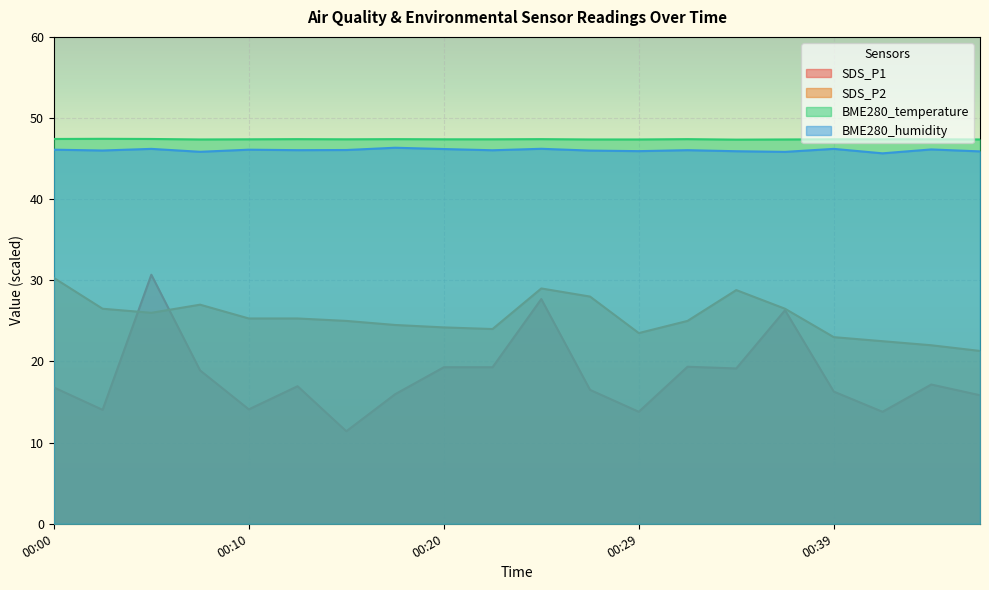

Reading left to right, what are all the values shown in this chart?

SDS_P1: 00:00=16.8	00:03=14.0	00:05=30.7	00:08=18.9	00:10=14.1	00:12=17.0	00:15=11.4	00:17=16.0	00:20=19.3	00:22=19.3	00:25=27.7	00:27=16.5	00:29=13.8	00:32=19.4	00:34=19.1	00:37=26.3	00:39=16.3	00:42=13.8	00:44=17.2	00:47=15.8
SDS_P2: 00:00=30.3	00:03=26.5	00:05=26.0	00:08=27.0	00:10=25.3	00:12=25.3	00:15=25.0	00:17=24.5	00:20=24.2	00:22=24.0	00:25=29.0	00:27=28.0	00:29=23.5	00:32=25.0	00:34=28.8	00:37=26.5	00:39=23.0	00:42=22.5	00:44=22.0	00:47=21.3
BME280_temperature: 00:00=47.4	00:03=47.4	00:05=47.4	00:08=47.4	00:10=47.4	00:12=47.4	00:15=47.4	00:17=47.4	00:20=47.4	00:22=47.4	00:25=47.4	00:27=47.4	00:29=47.4	00:32=47.4	00:34=47.3	00:37=47.4	00:39=47.4	00:42=47.4	00:44=47.4	00:47=47.4
BME280_humidity: 00:00=46.1	00:03=46.0	00:05=46.2	00:08=45.8	00:10=46.1	00:12=46.0	00:15=46.1	00:17=46.3	00:20=46.2	00:22=46.0	00:25=46.2	00:27=46.0	00:29=45.9	00:32=46.0	00:34=45.9	00:37=45.8	00:39=46.2	00:42=45.6	00:44=46.1	00:47=45.9